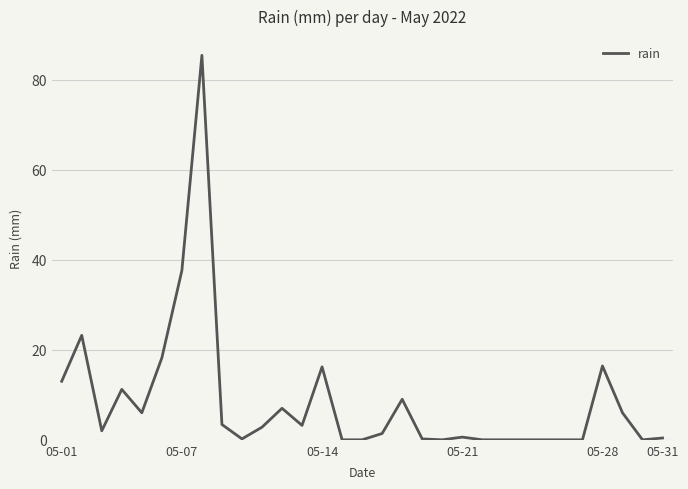

What is the greatest value displayed?

85.4